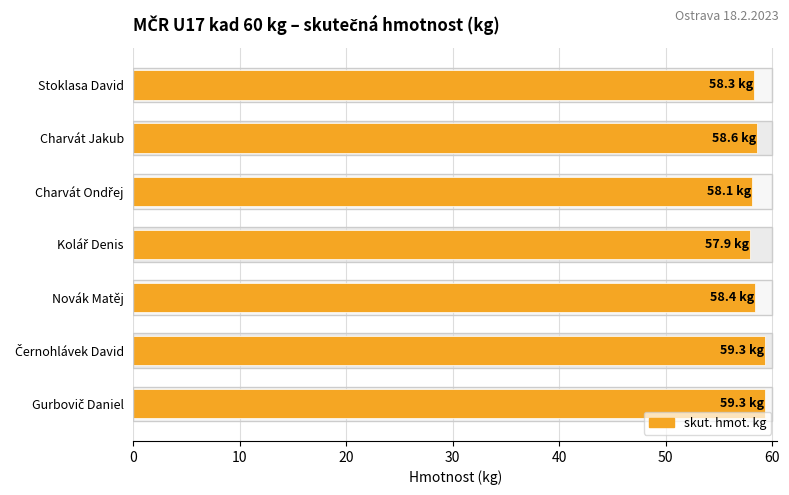

What is the average value?

58.6